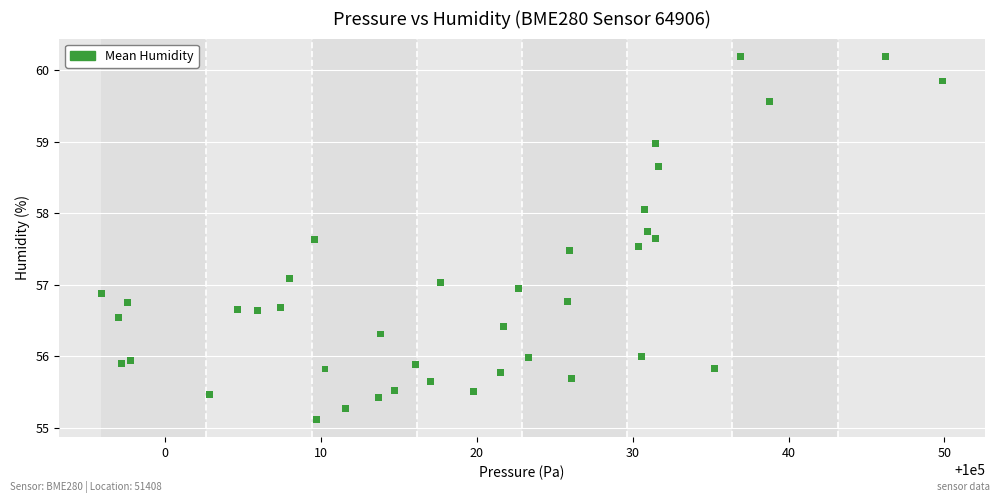

What is the range of X values (max minus min)?

54.0